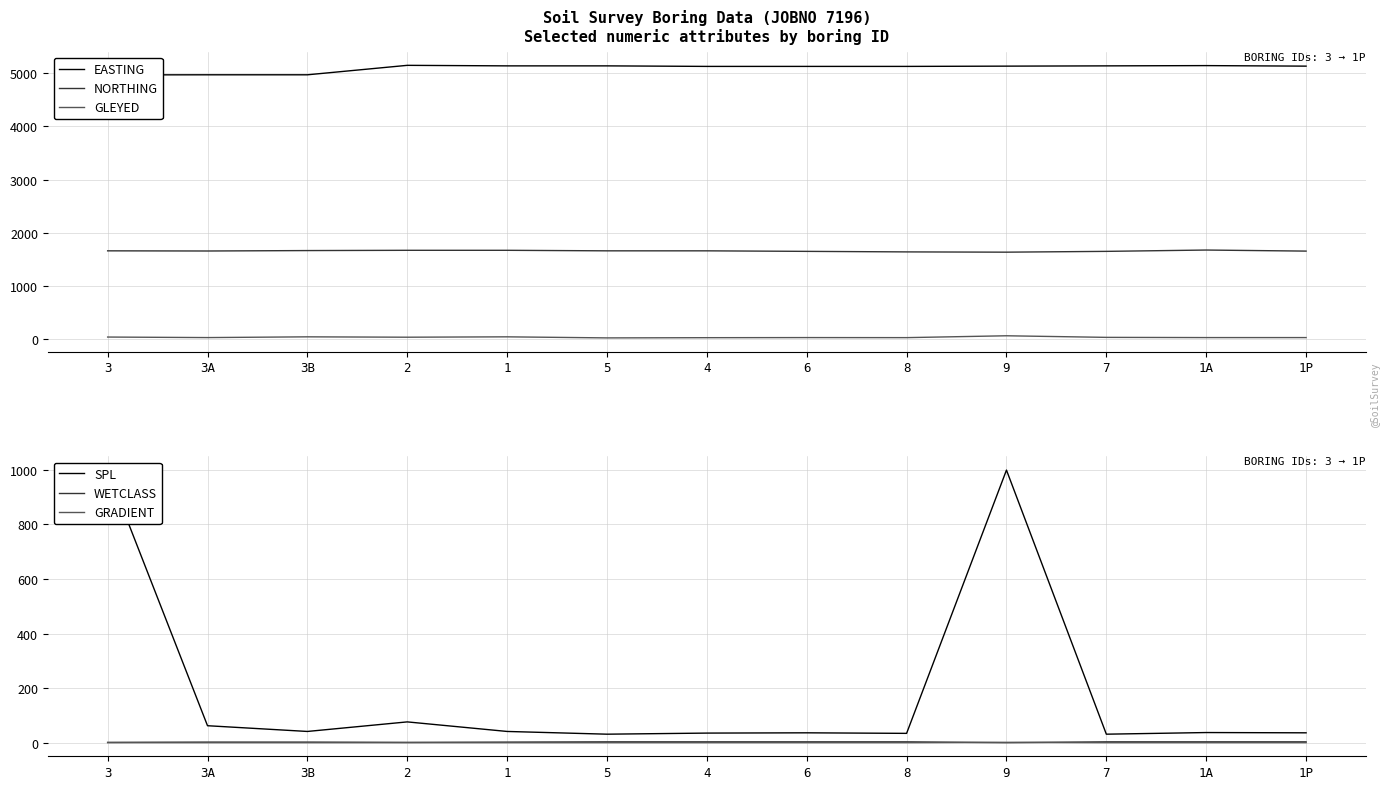

Which category has the lowest value in the WETCLASS series?

9